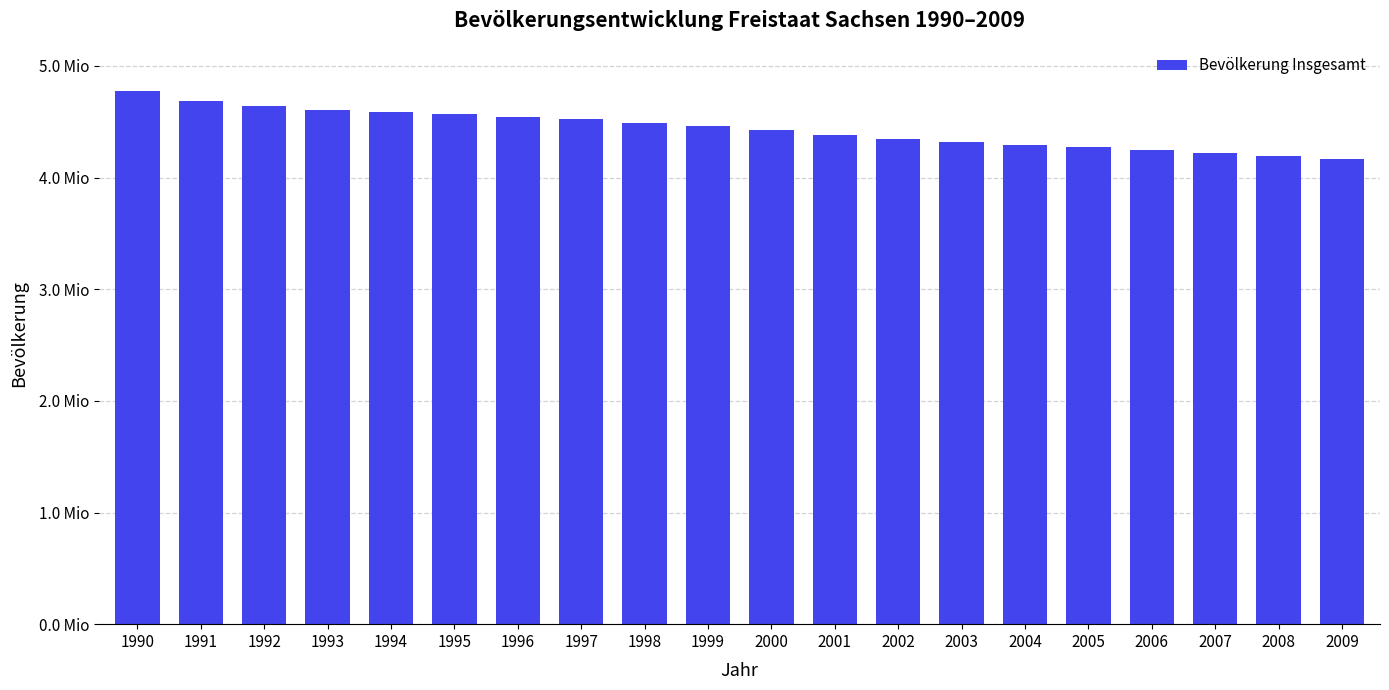

What is the change in value from 1990 to 1991?

-85668